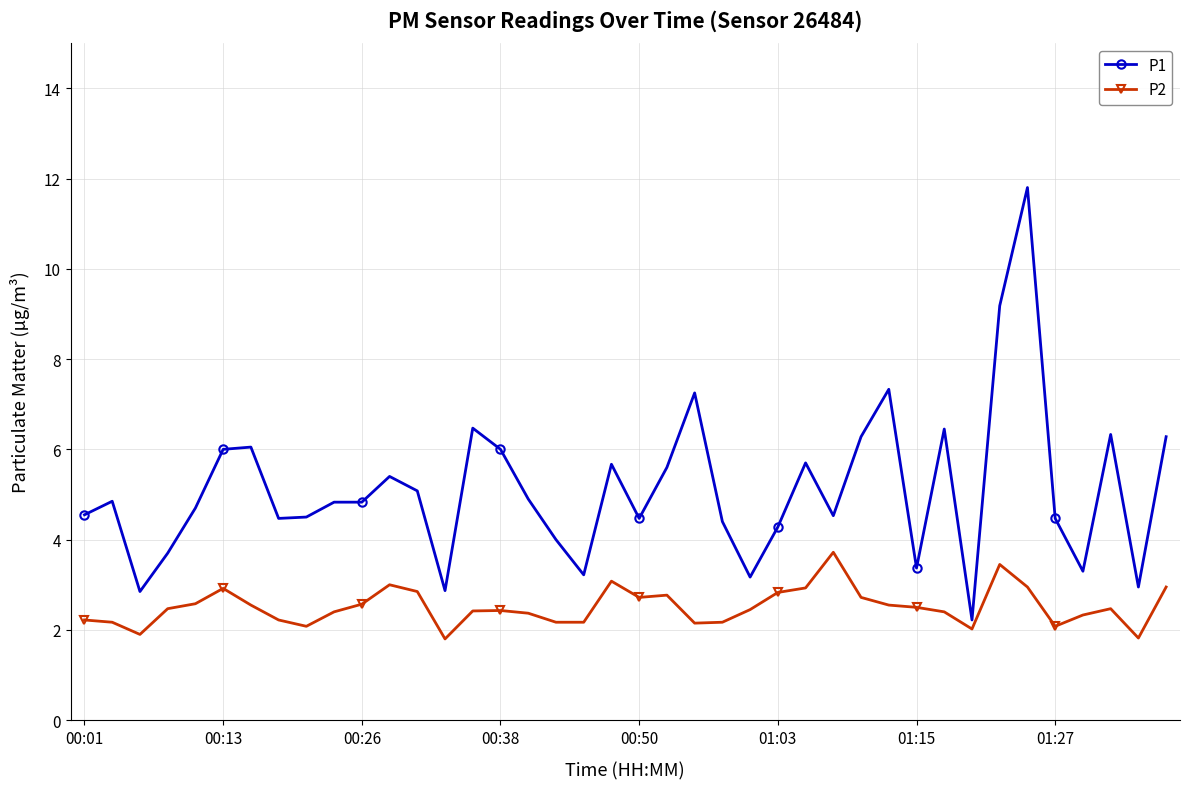

What is the difference between the maximum and minimum values in the P1 series?

9.6